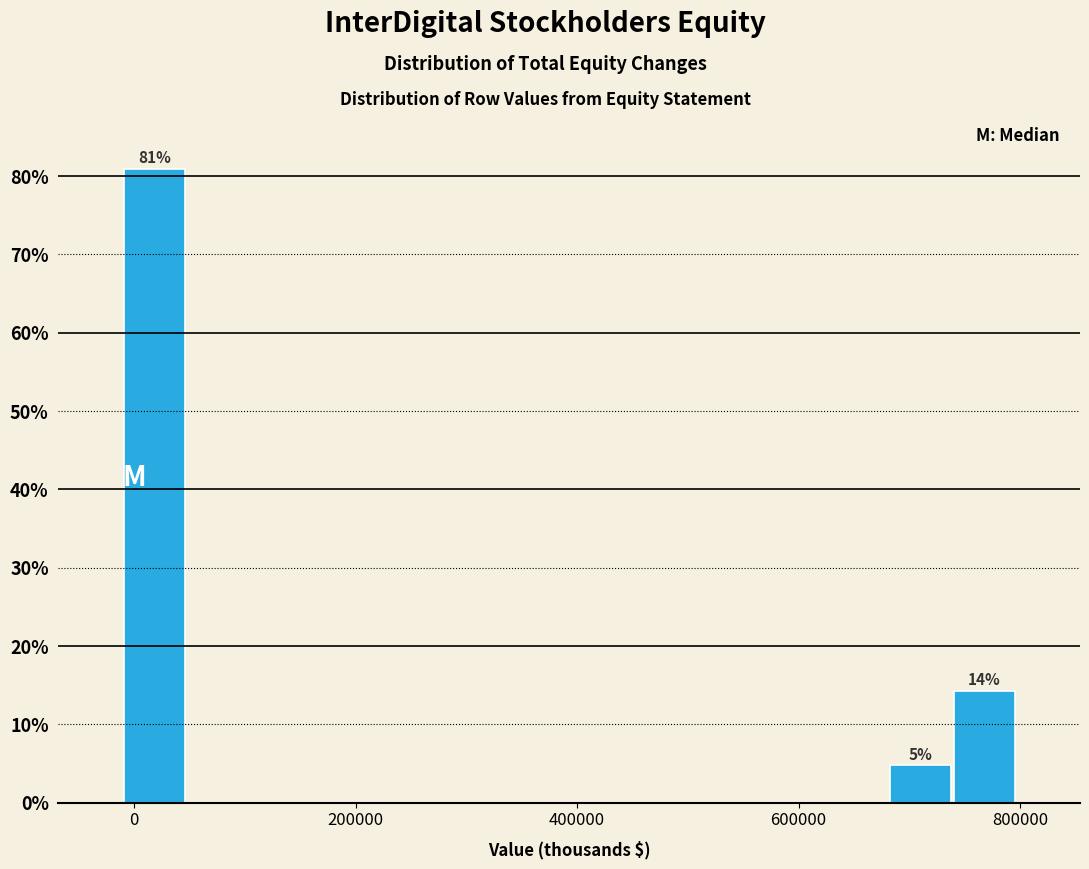

Read against the x-axis, roughly where is the centre of the tallest bar?

20000